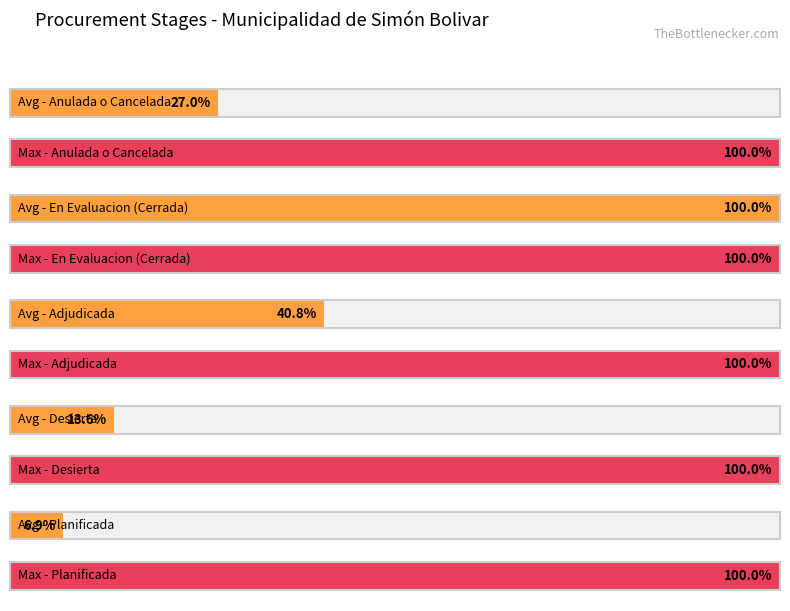

What is the label of the 4th bar from the right?

En Evaluacion (Cerrada)